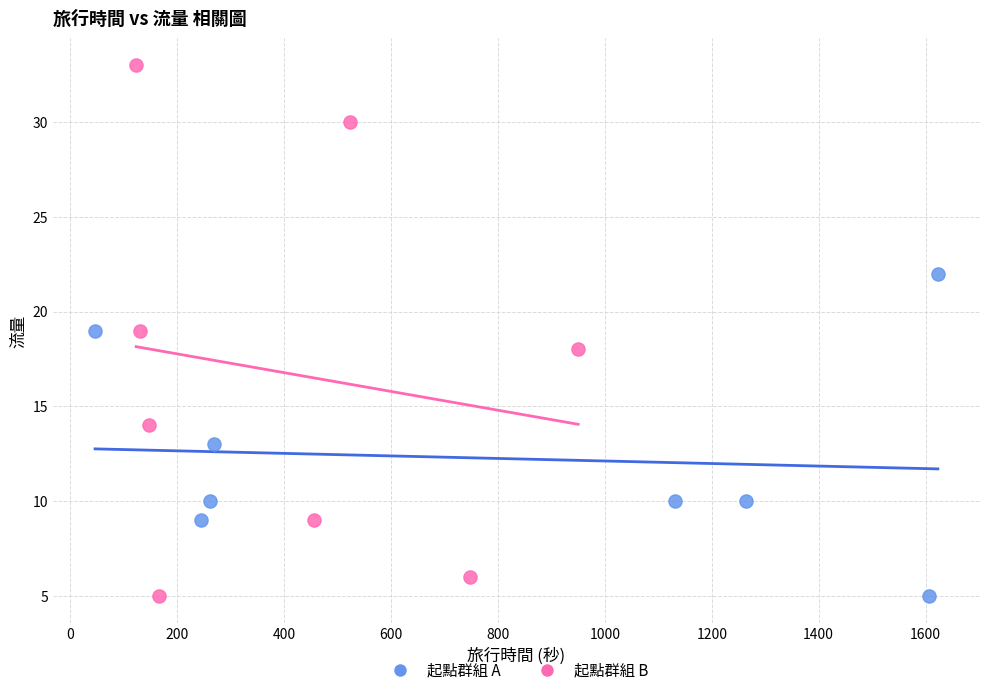

Which series reaches the maximum Y coordinate?

起點群組 B